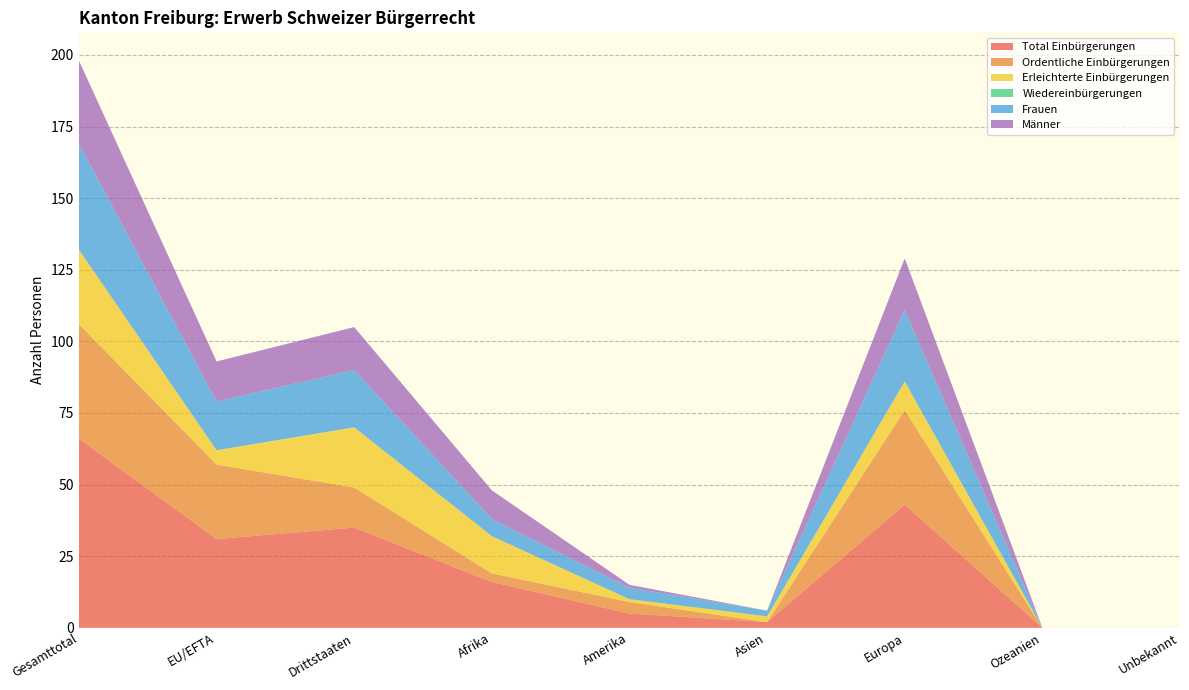

Reading left to right, what are all the values shown in this chart?

Total Einbürgerungen: Gesamttotal=66	EU/EFTA=31	Drittstaaten=35	Afrika=16	Amerika=5	Asien=2	Europa=43	Ozeanien=0	Unbekannt=0
Ordentliche Einbürgerungen: Gesamttotal=40	EU/EFTA=26	Drittstaaten=14	Afrika=3	Amerika=4	Asien=0	Europa=33	Ozeanien=0	Unbekannt=0
Erleichterte Einbürgerungen: Gesamttotal=26	EU/EFTA=5	Drittstaaten=21	Afrika=13	Amerika=1	Asien=2	Europa=10	Ozeanien=0	Unbekannt=0
Wiedereinbürgerungen: Gesamttotal=0	EU/EFTA=0	Drittstaaten=0	Afrika=0	Amerika=0	Asien=0	Europa=0	Ozeanien=0	Unbekannt=0
Frauen: Gesamttotal=37	EU/EFTA=17	Drittstaaten=20	Afrika=6	Amerika=4	Asien=2	Europa=25	Ozeanien=0	Unbekannt=0
Männer: Gesamttotal=29	EU/EFTA=14	Drittstaaten=15	Afrika=10	Amerika=1	Asien=0	Europa=18	Ozeanien=0	Unbekannt=0